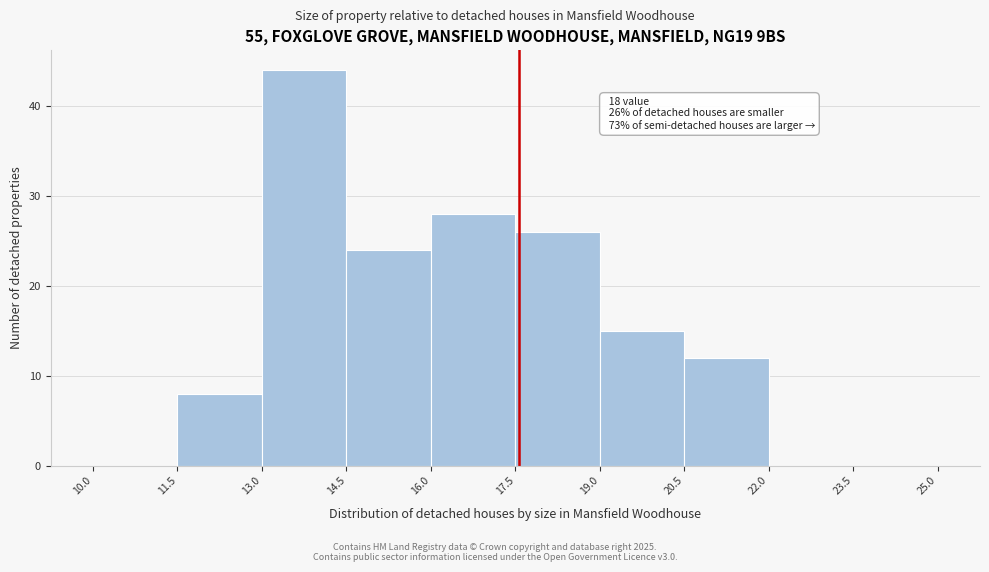

Which range on the x-axis has the tallest bar?

13.0 to 14.5